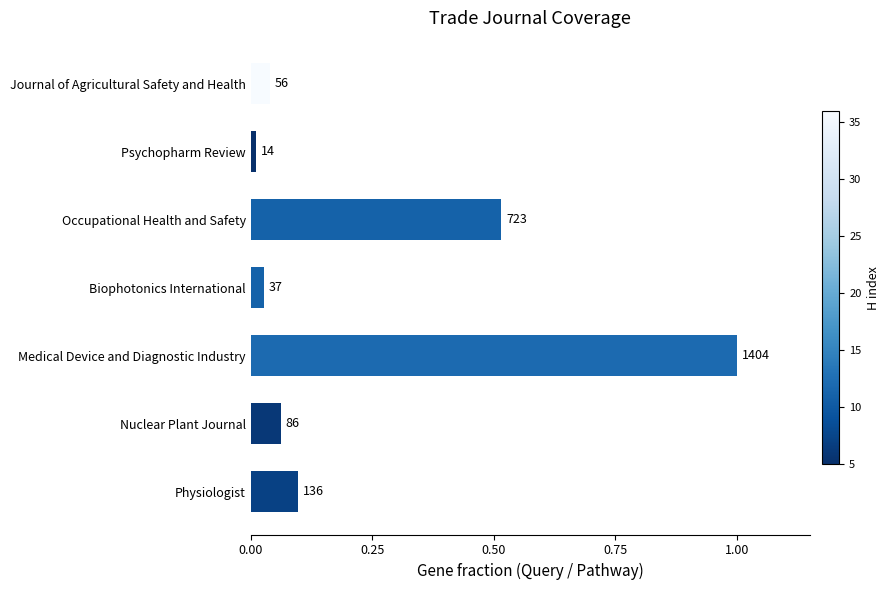

Are the bars horizontal?

Yes